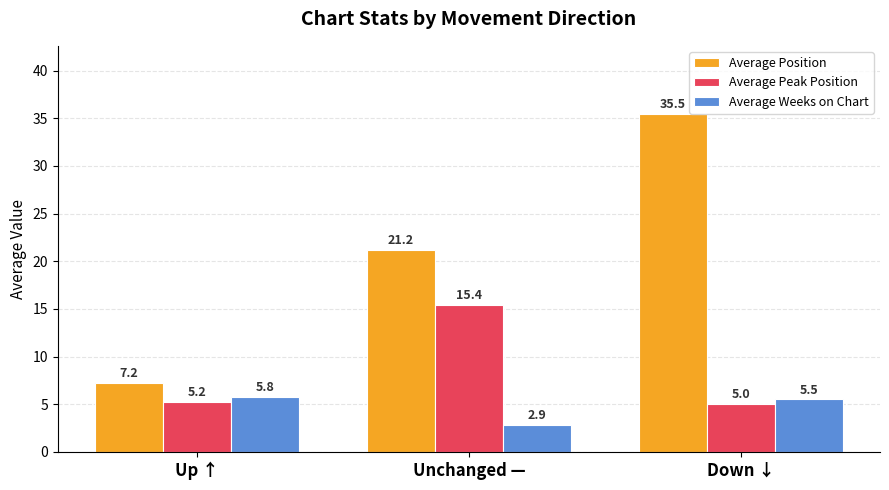

Rank the categories by Average Weeks on Chart value from lowest to highest.

Unchanged —, Down ↓, Up ↑